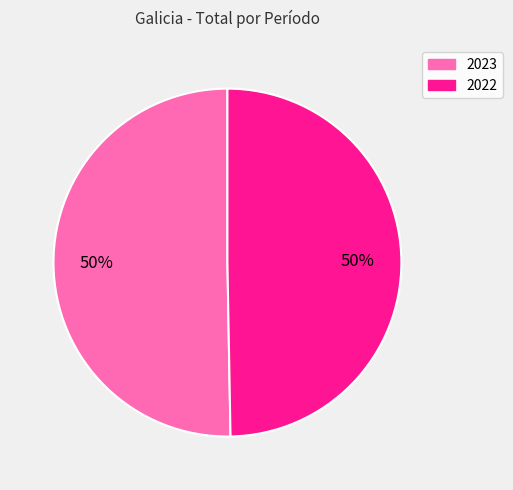

Which slice represents more than half of the pie?

2023